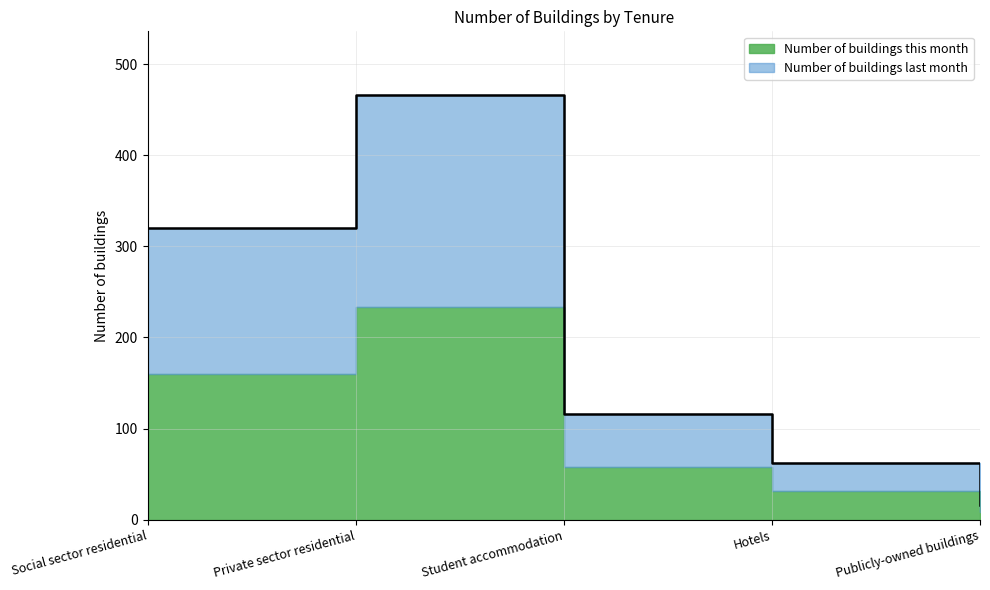

Which label corresponds to the largest value in the chart?

Private sector residential